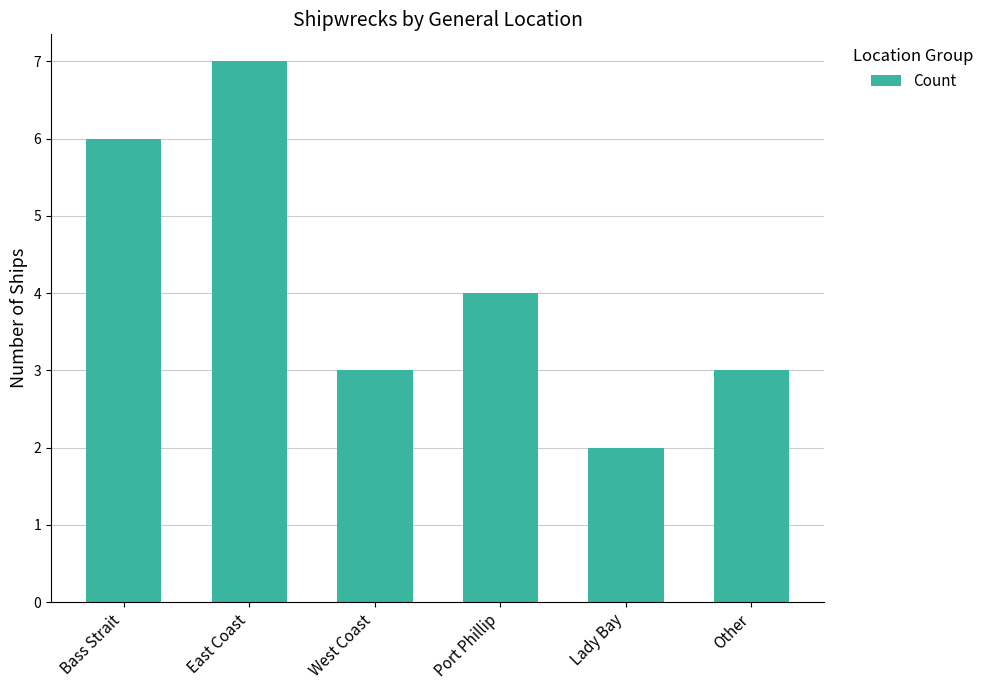

What position from the right is West Coast?

4